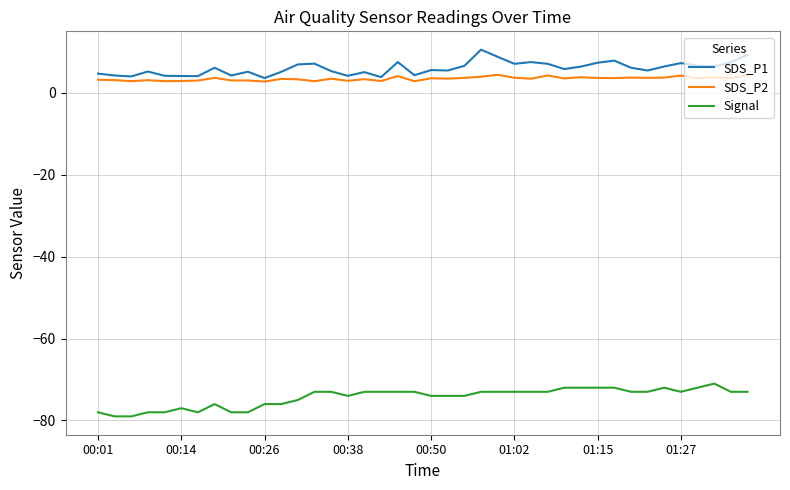

True or false: Signal and SDS_P1 cross at least once.

False